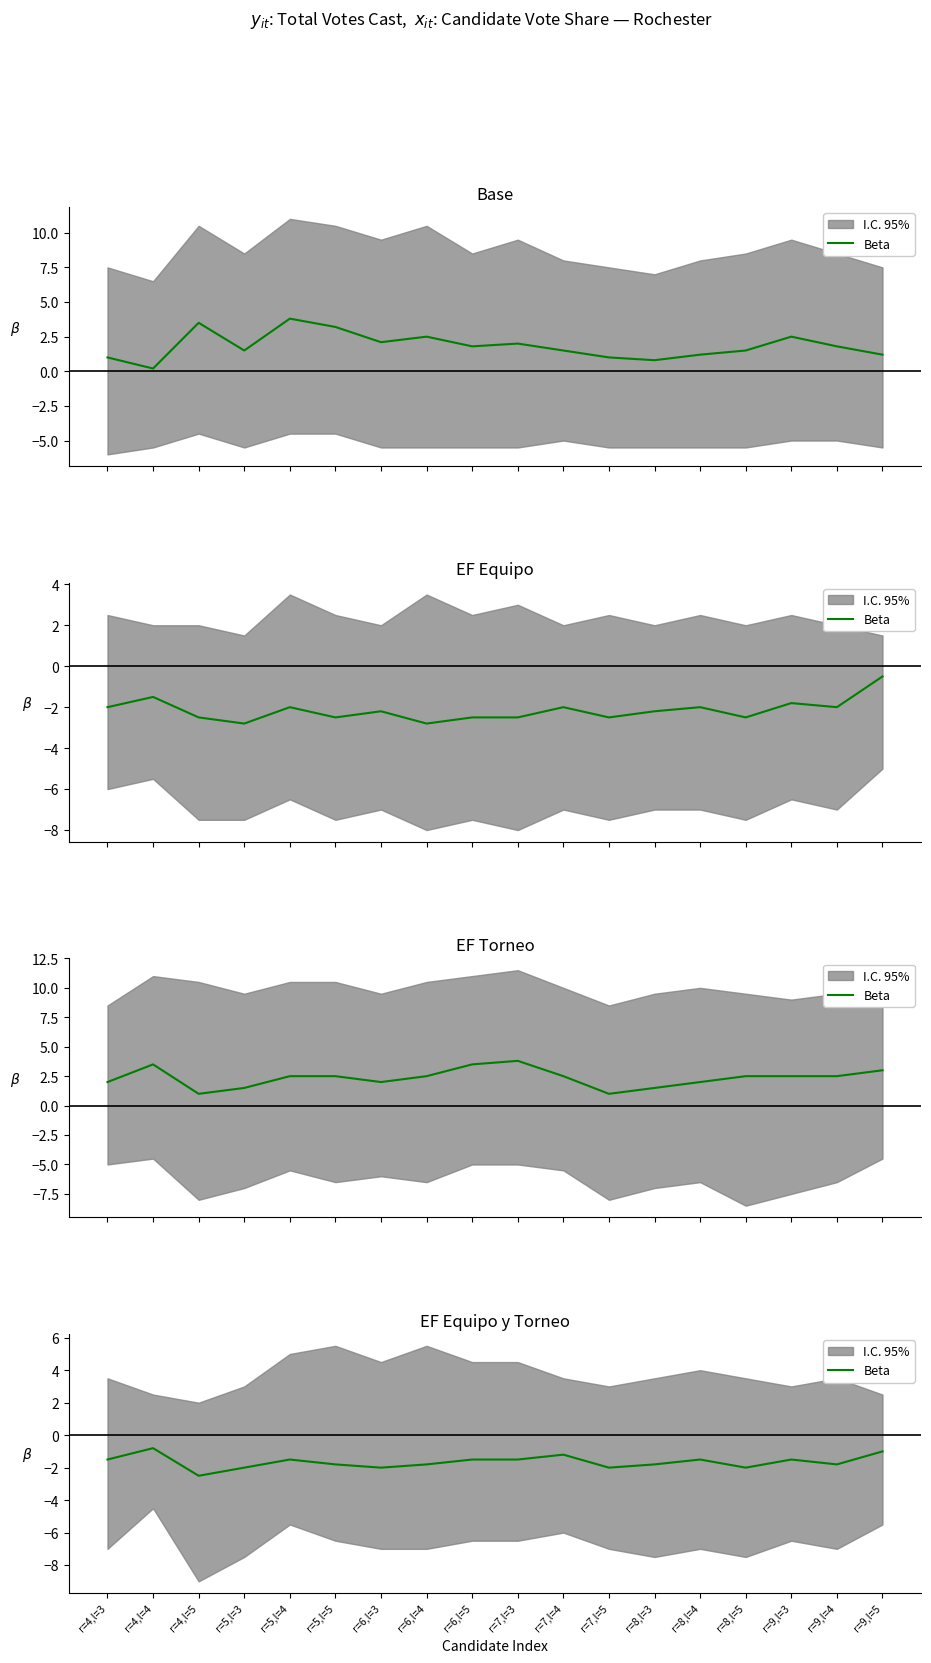

How many lines are shown in the chart?

1